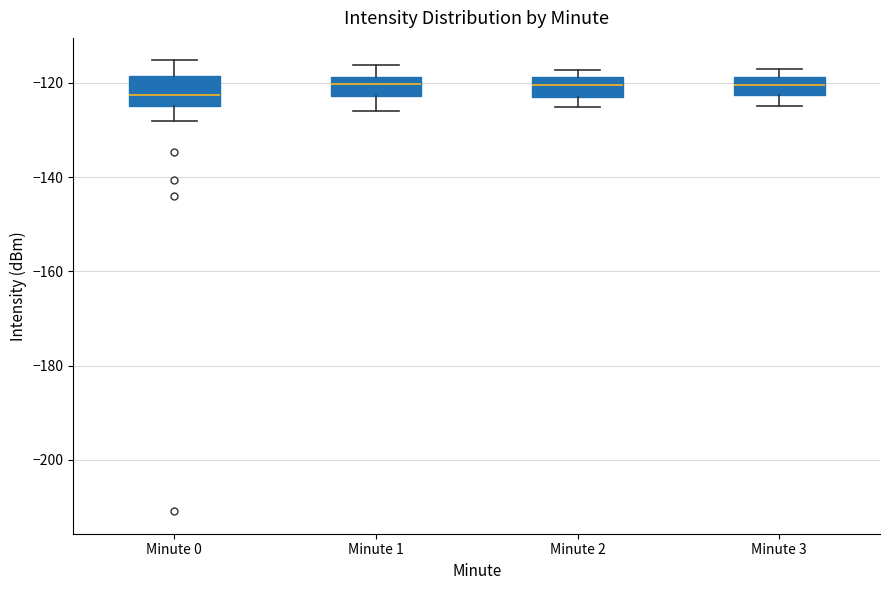

Comparing the boxes themselves (not the whiskers), which one is the tallest?

Minute 0